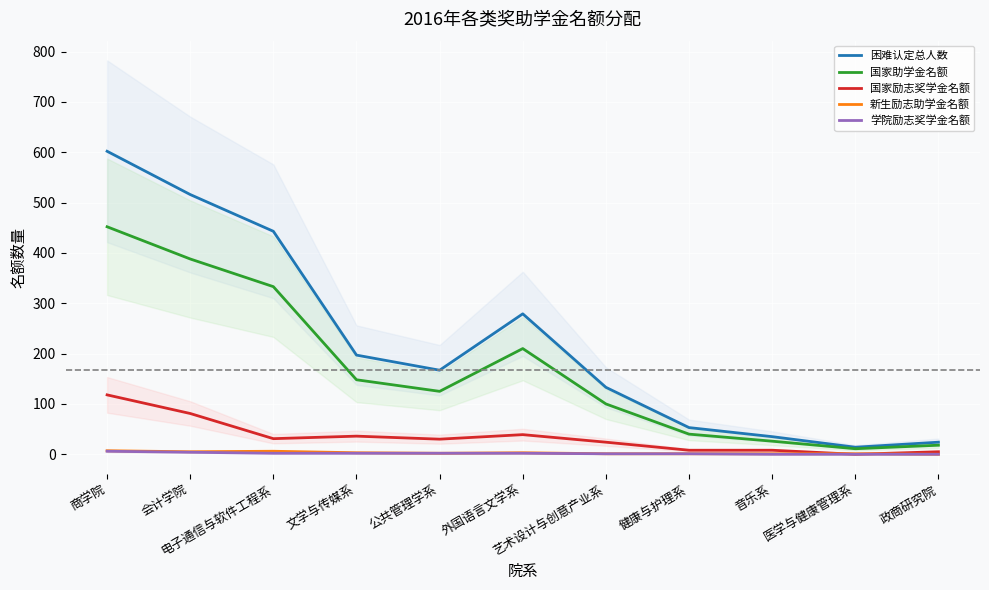

What is the maximum value for 国家励志奖学金名额?

118